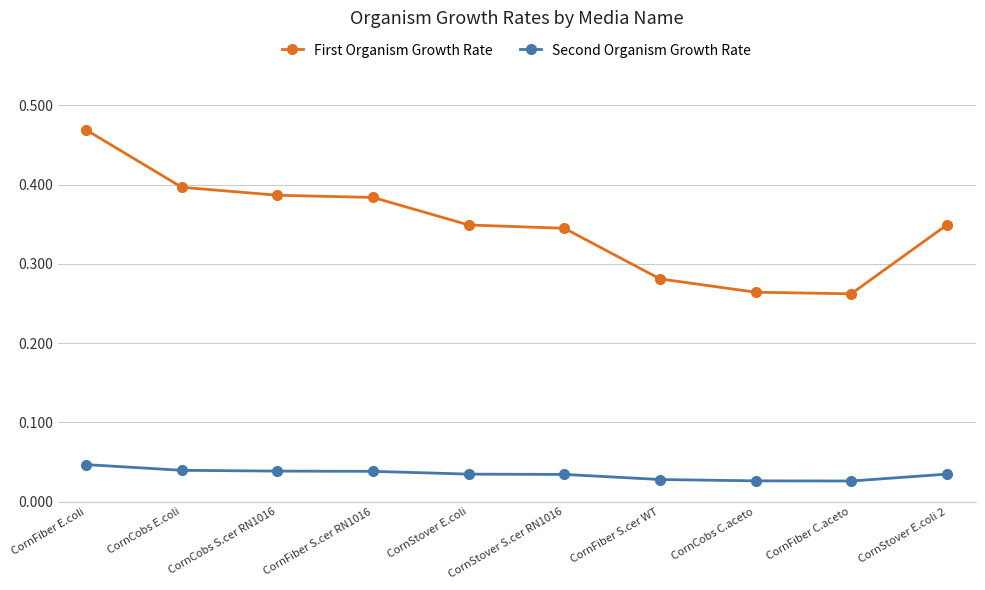

True or false: First Organism Growth Rate has more than 2 interior local peaks.

False